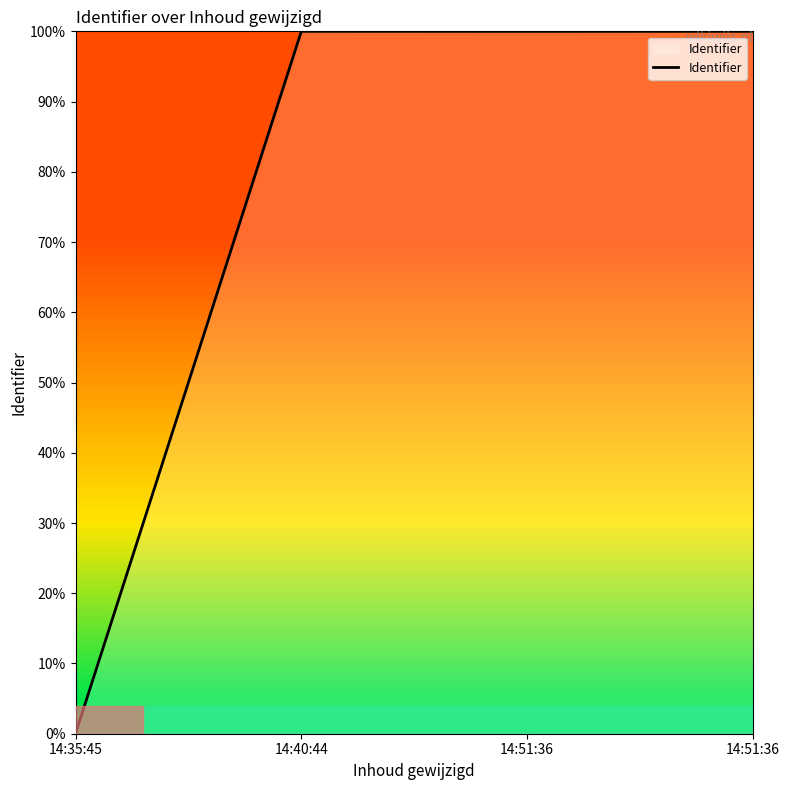

True or false: the data has more than 2 interior local peaks.

False